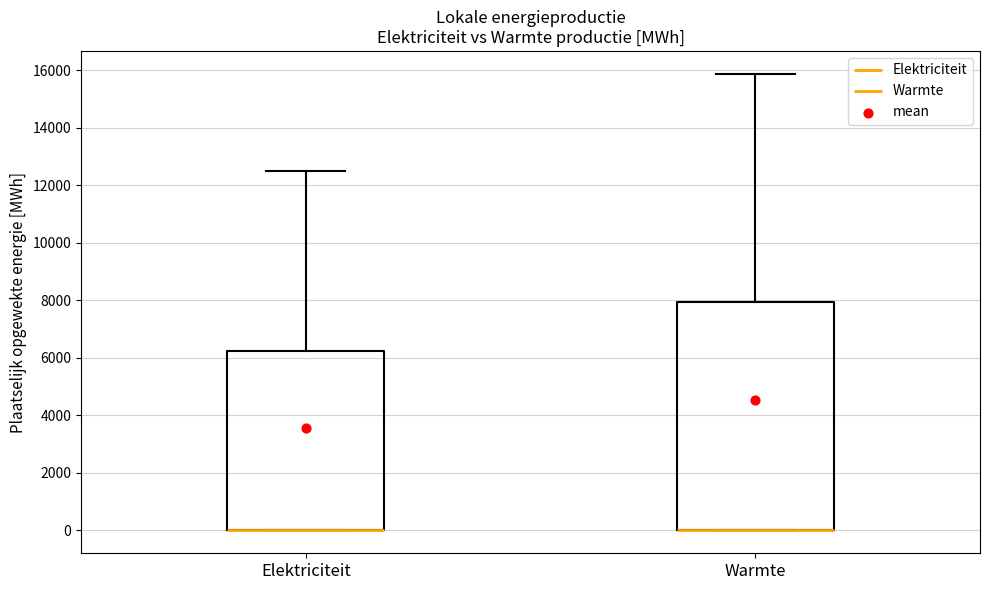

Reading left to right, transcribe this box plot: for each box, give where its median line is, the range the box spans, and where its two whiskers end, as read against the y-axis. The values are not printed on the chart, so give them approximately, as read against the axis.

Elektriciteit: median 0 (drawn on the box's lower edge), box 0 to 6200, whiskers 0 to 12600
Warmte: median 0 (drawn on the box's lower edge), box 0 to 8000, whiskers 0 to 15800